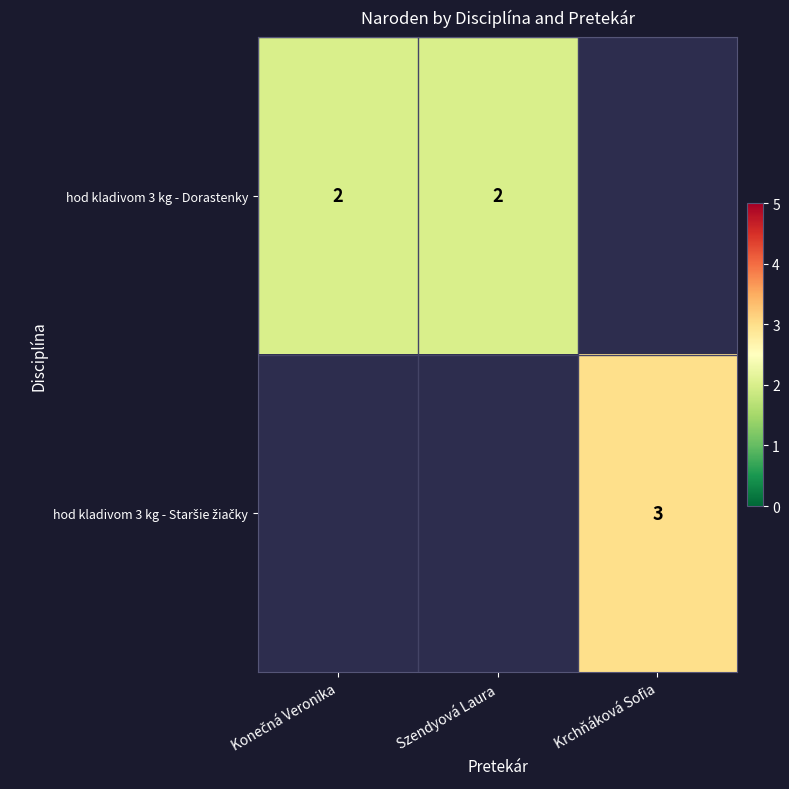

The hod kladivom 3 kg - Dorastenky series shows 2 at Szendyová Laura. True or false?

True